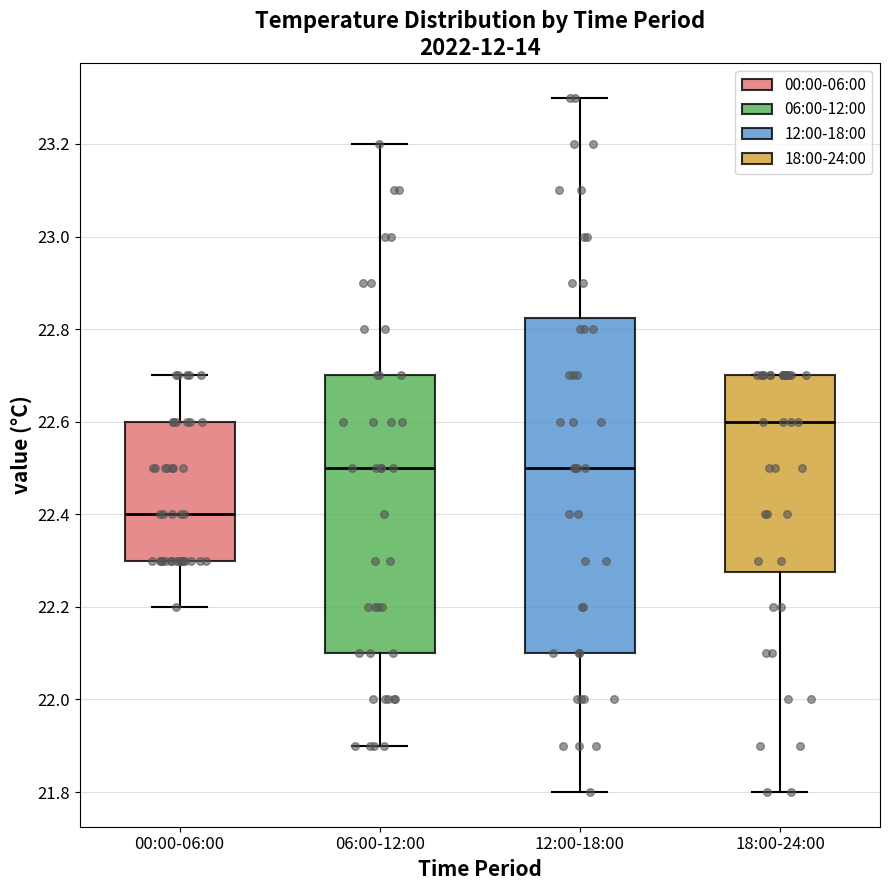

Where does the median line of the box for 06:00-12:00 sit on the y-axis? The values are not printed on the chart, so give them approximately, as read against the axis.

22.50